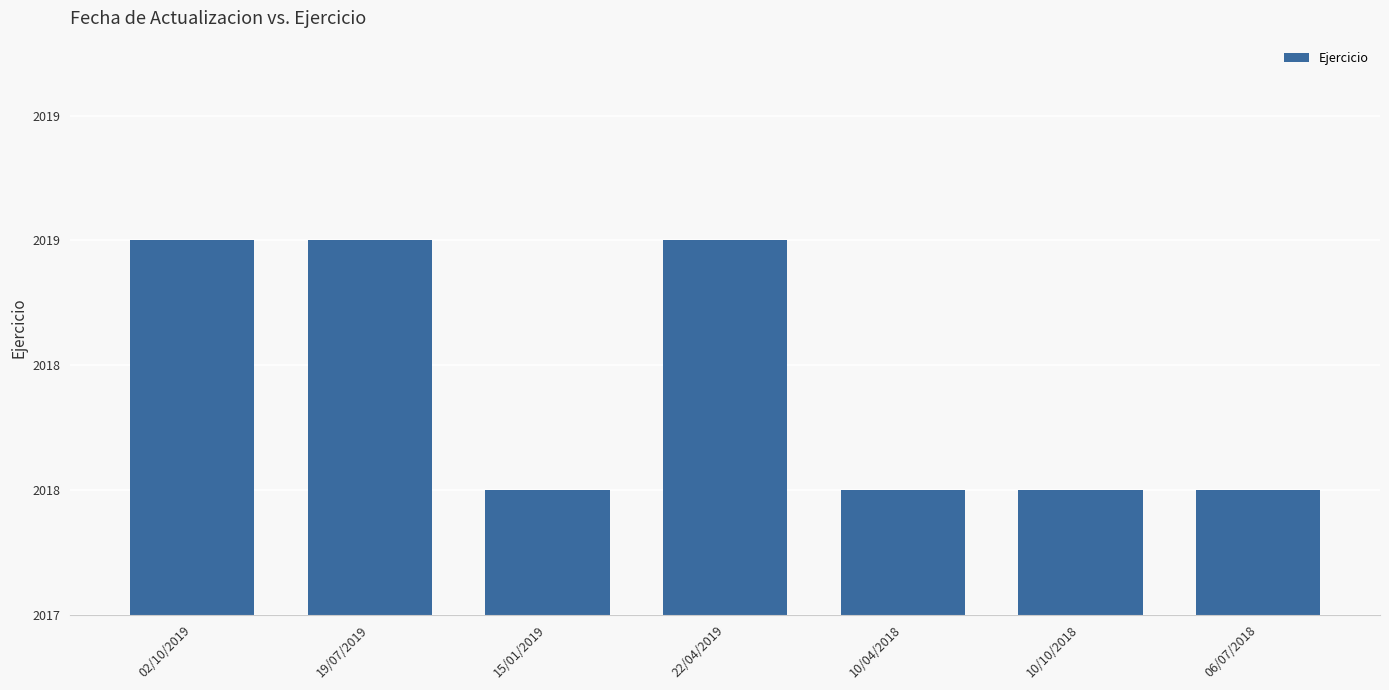

Is it true that the value at 10/10/2018 is 2018?

True